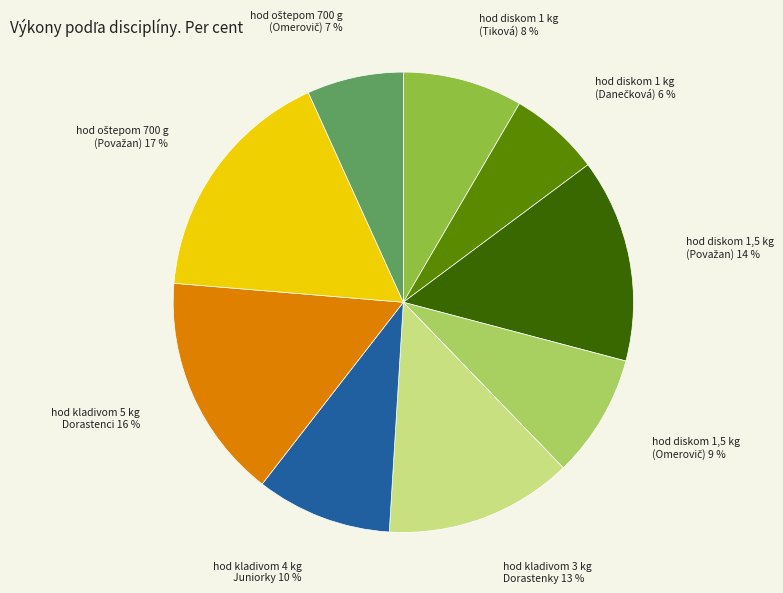

Do hod kladivom 4 kg Juniorky and hod kladivom 3 kg Dorastenky together represent more than half of the pie?

No